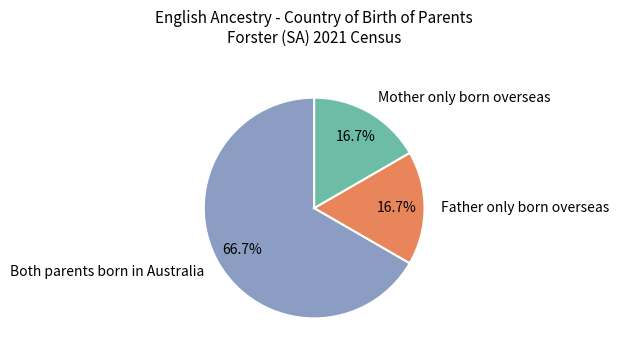

Which has a higher value, Both parents born in Australia or Mother only born overseas?

Both parents born in Australia